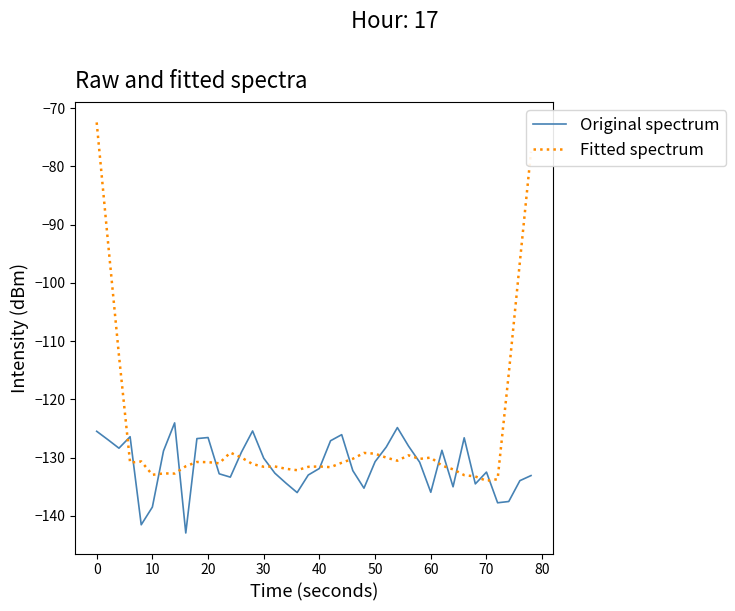

Which series has the widest spread of values?

Fitted spectrum